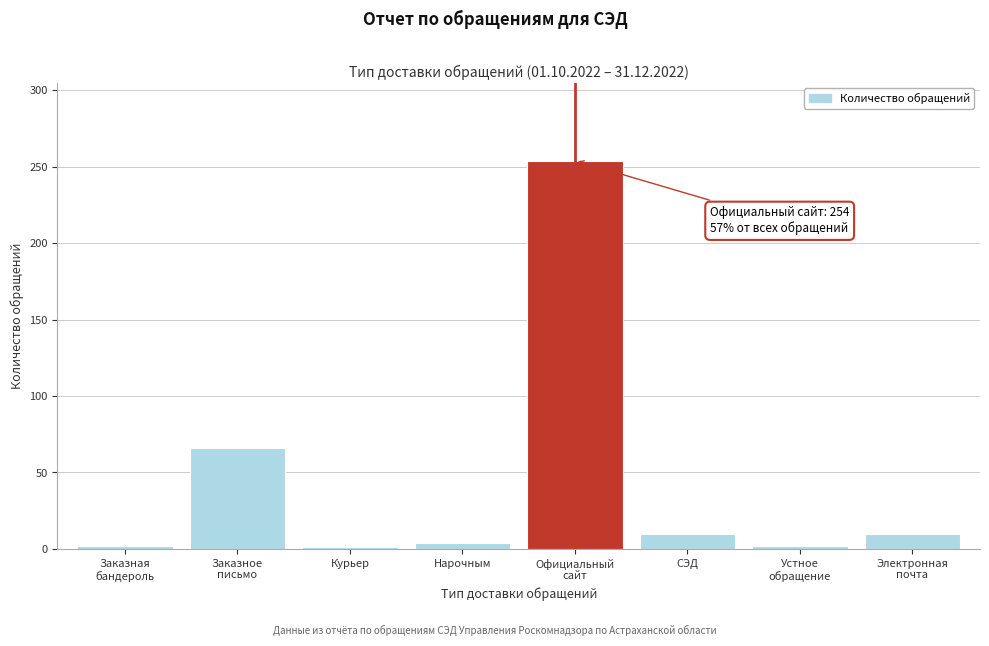

What is the approximate value at СЭД?

10